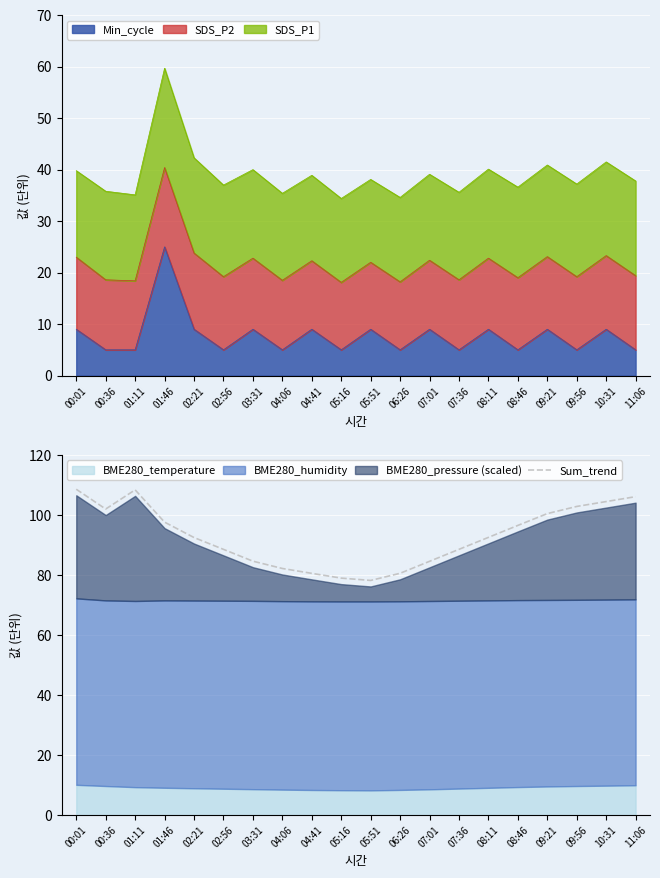

What is the label of the 19th point from the right?

00:36